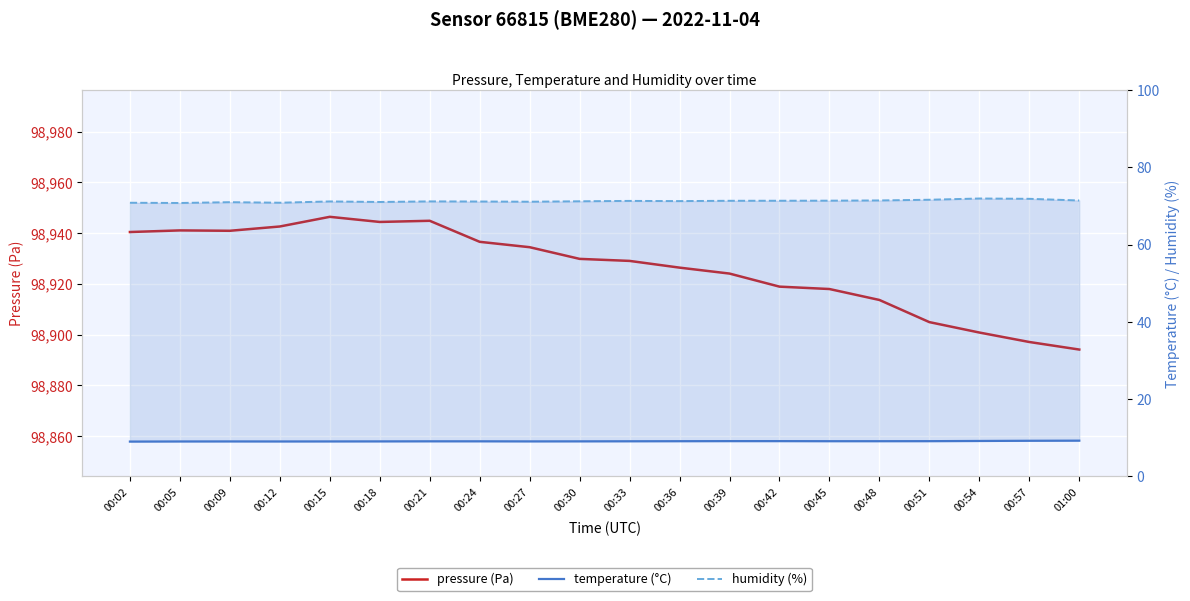

True or false: pressure (Pa) and temperature (°C) intersect in this chart.

False